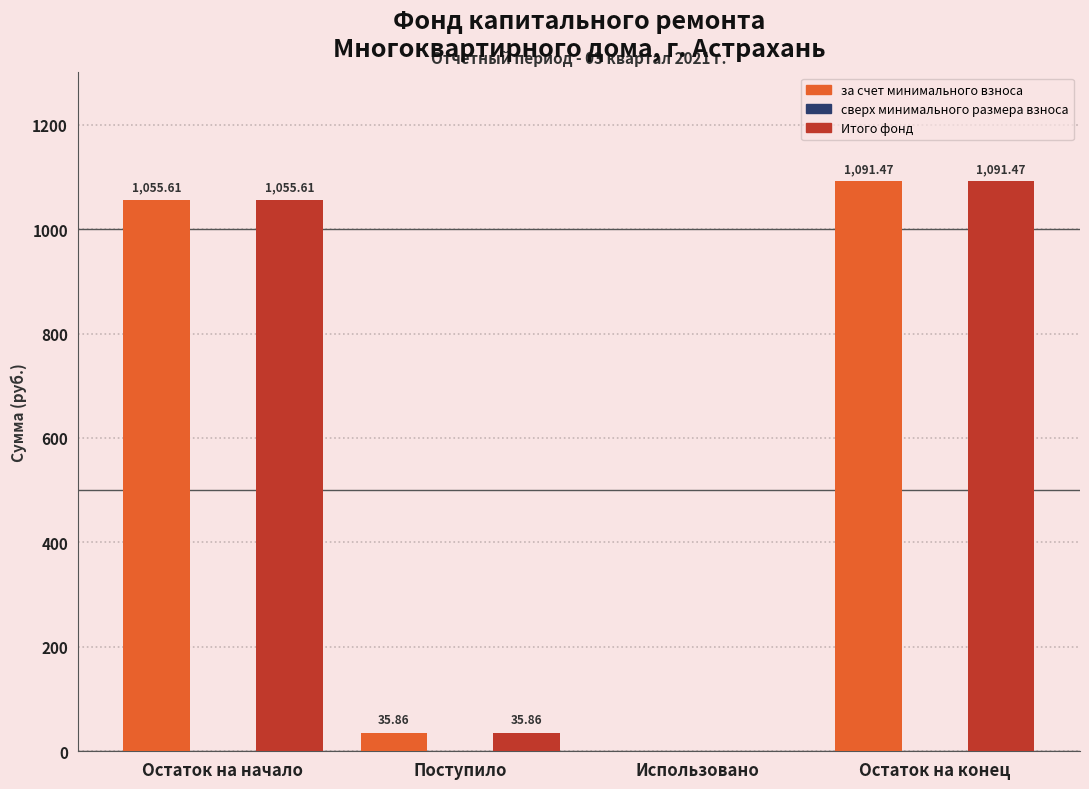

At which category is the sum across all series the highest?

Остаток на конец